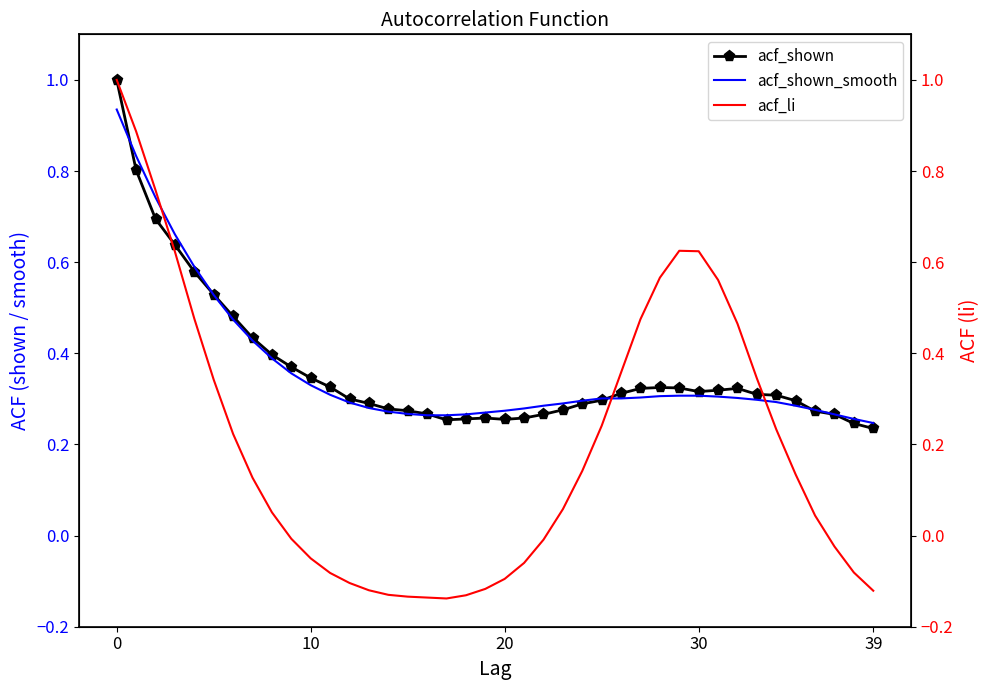

How many series are shown in this chart?

3